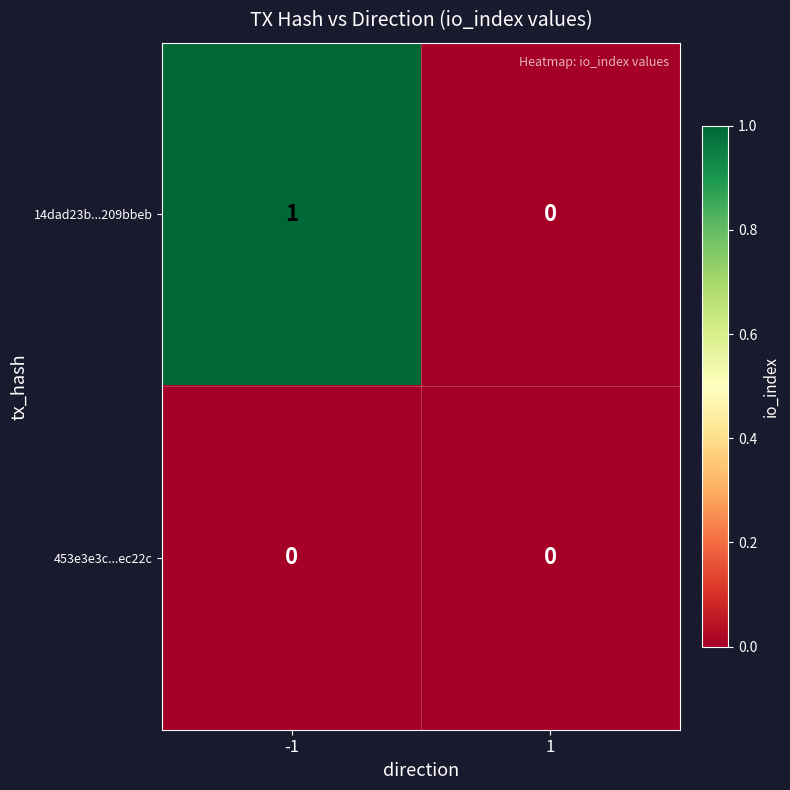

How many series are shown in this chart?

2